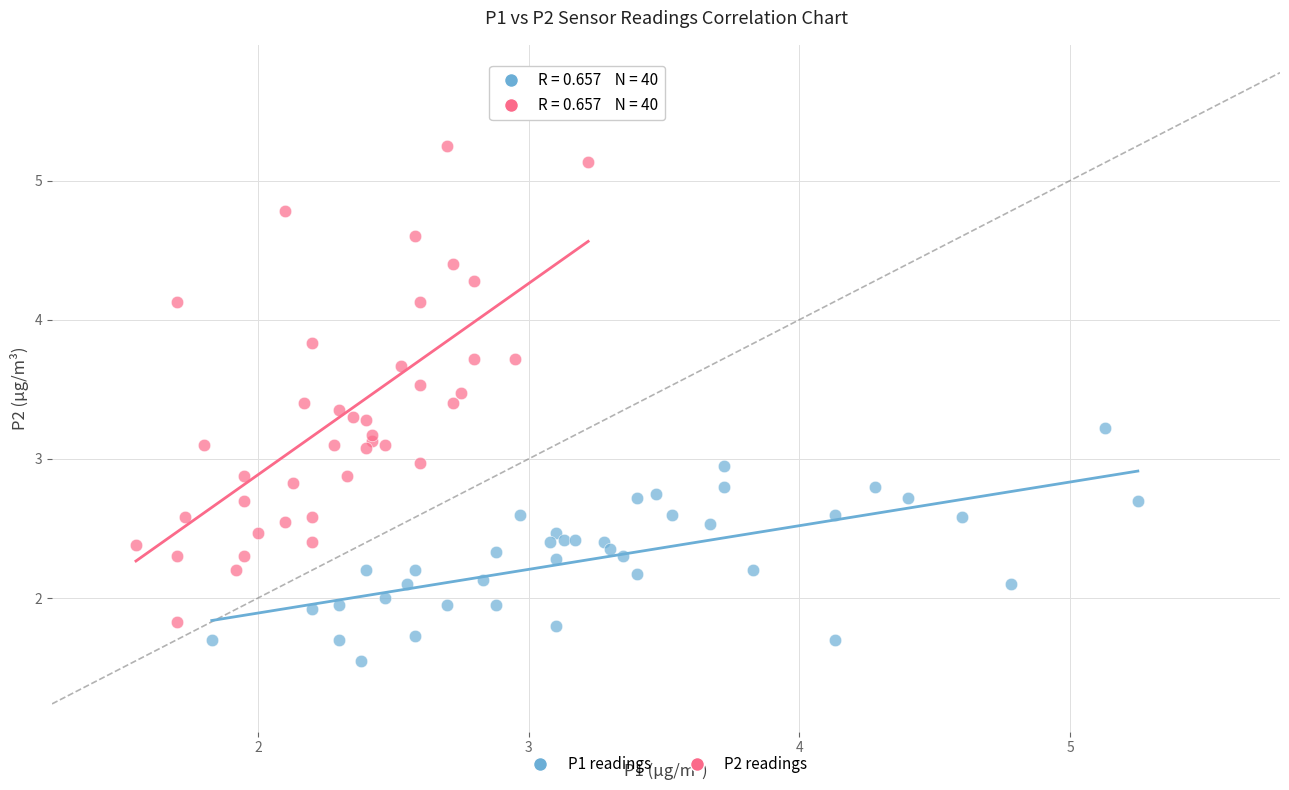

Which series reaches the minimum Y coordinate?

P1 readings